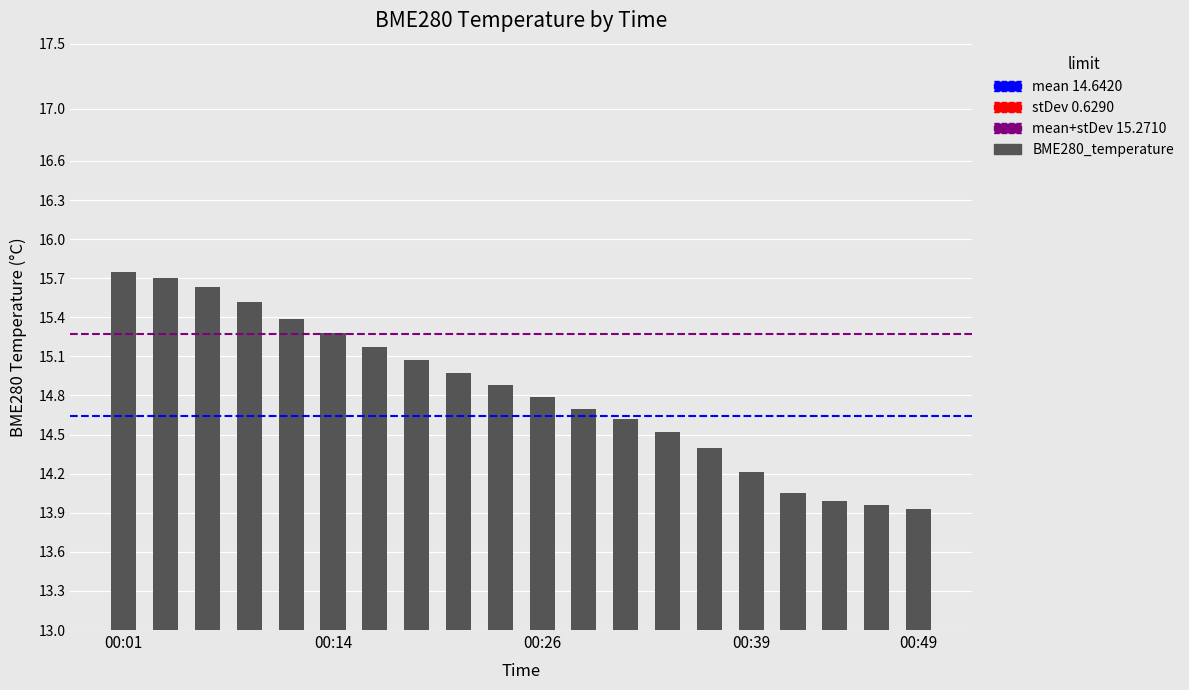

What is the minimum value shown in the chart?

13.9